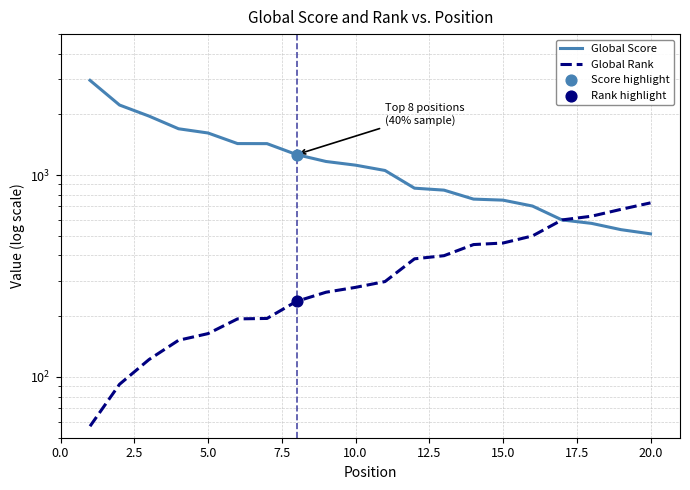

Which series has the largest Y range (max minus min)?

Global Score